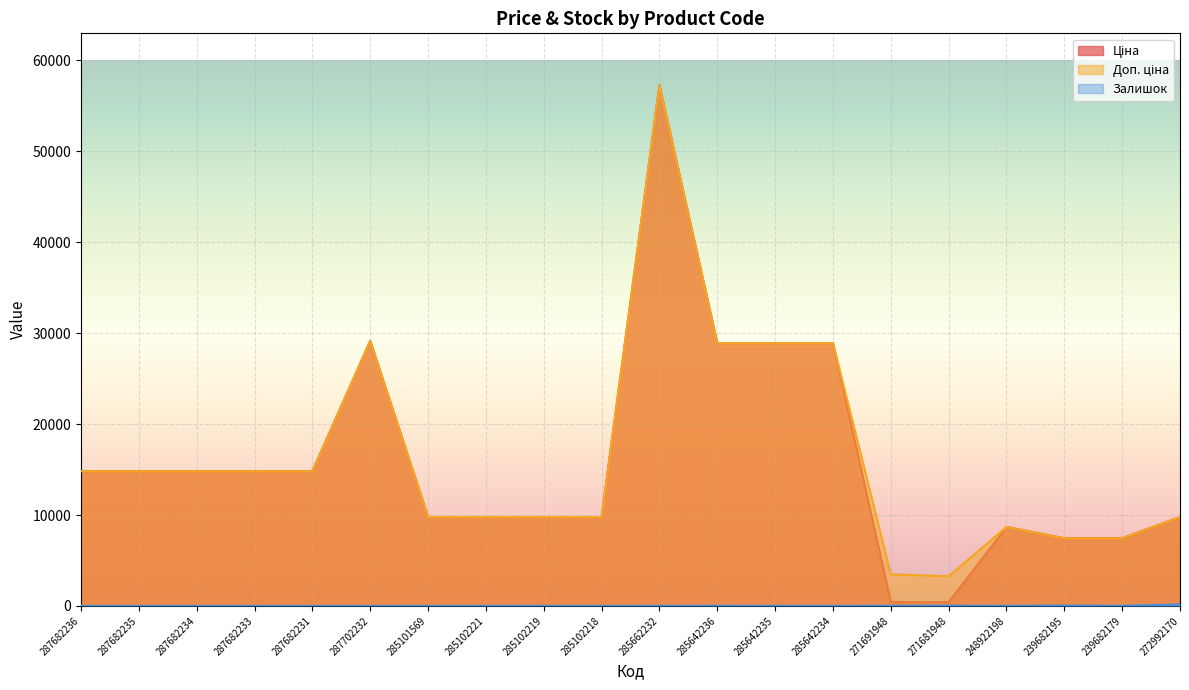

What is the average value of the Ціна series?

16024.6